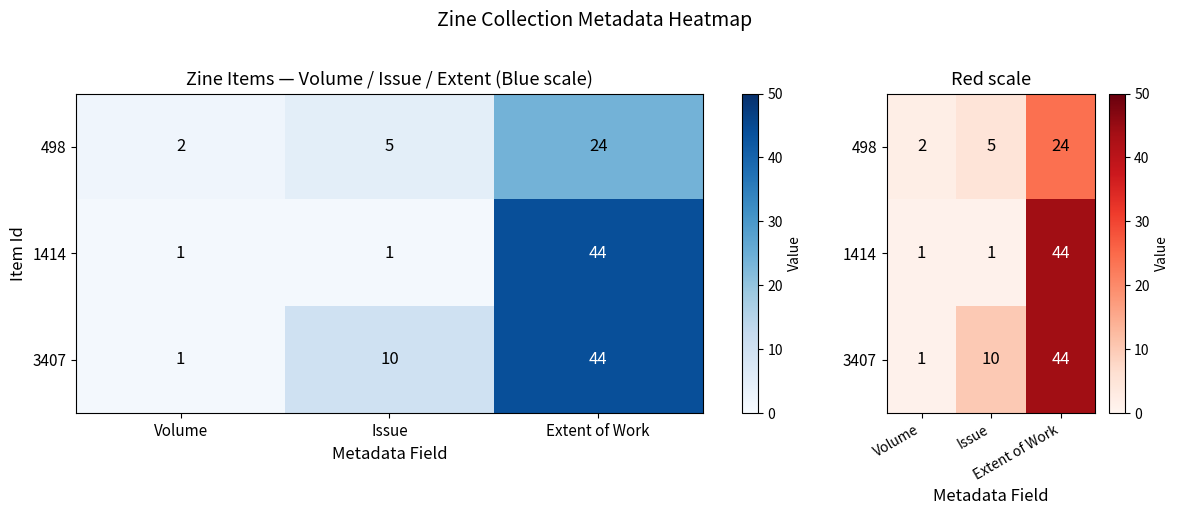

What is the average value of the 1414 series?

15